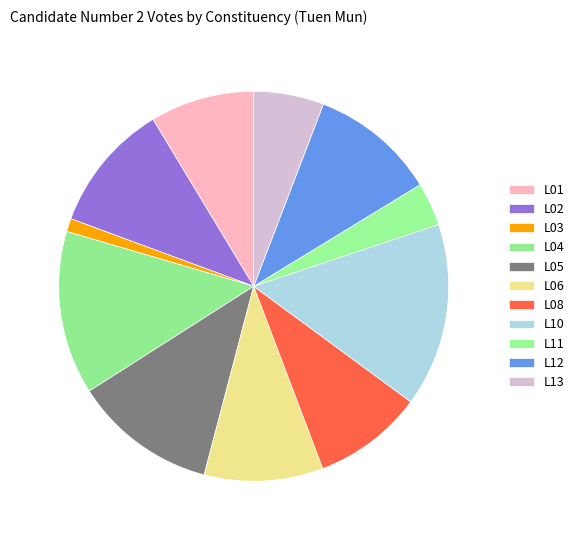

To the nearest percent, what is the average slice percentage?

9%